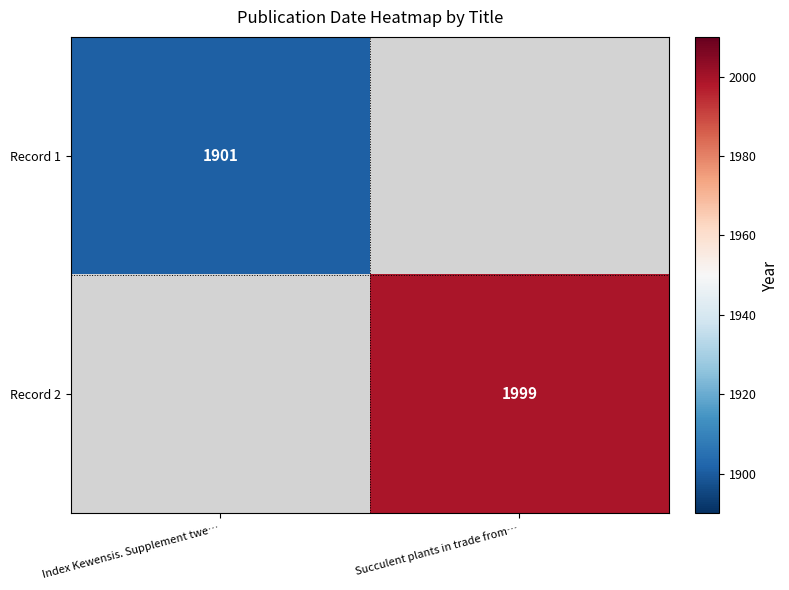

The Record 2 series shows 1174 at Succulent plants in trade from…. True or false?

False